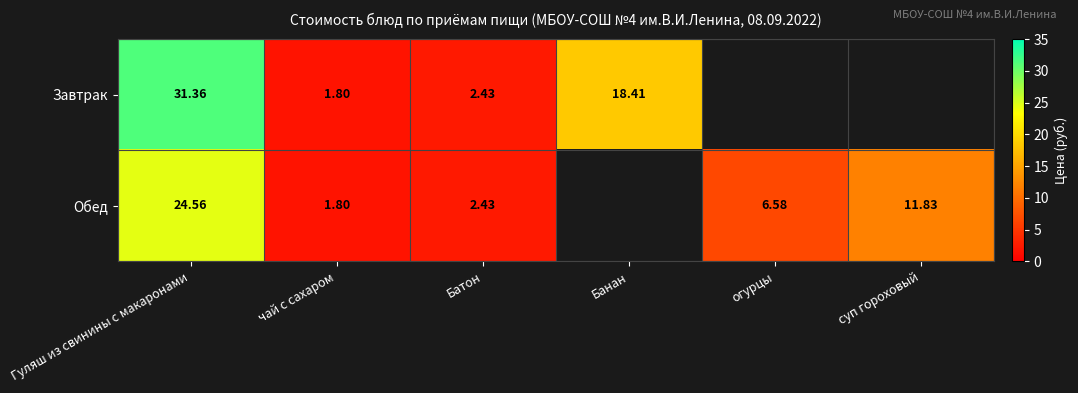

At Гуляш из свинины с макаронами, list the series in order from largest to smallest.

Завтрак, Обед